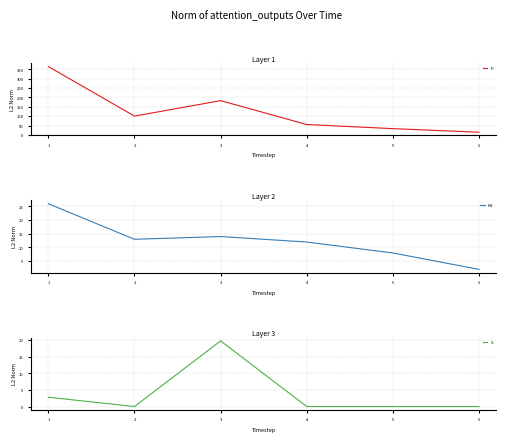

What are all the series names shown in the legend?

P, Pd, S